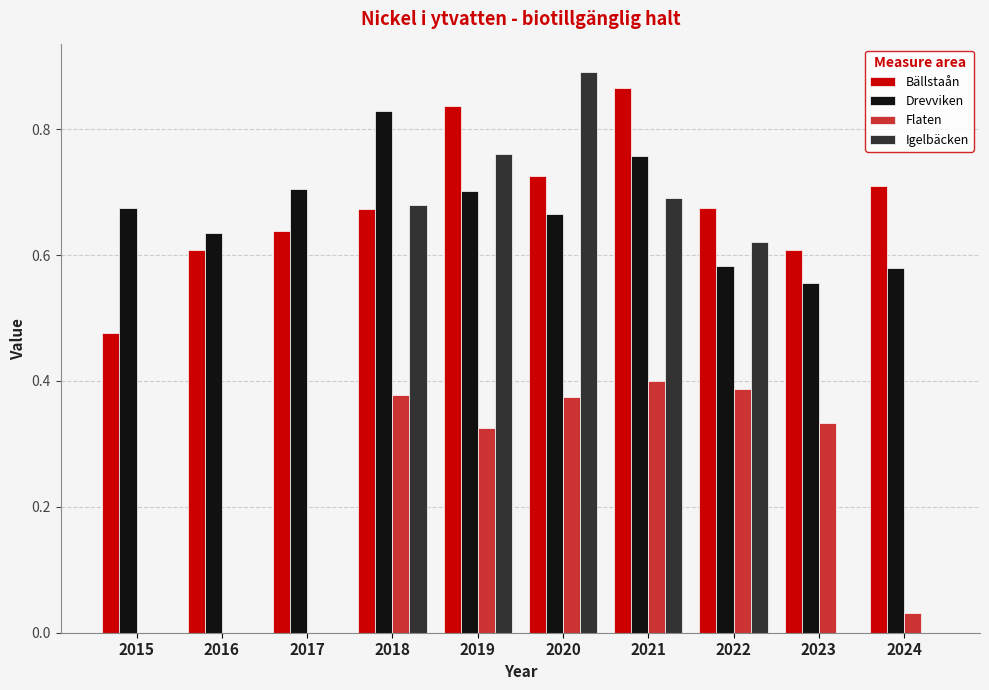

Is the value of Drevviken at 2016 greater than the value of Igelbäcken at 2018?

No